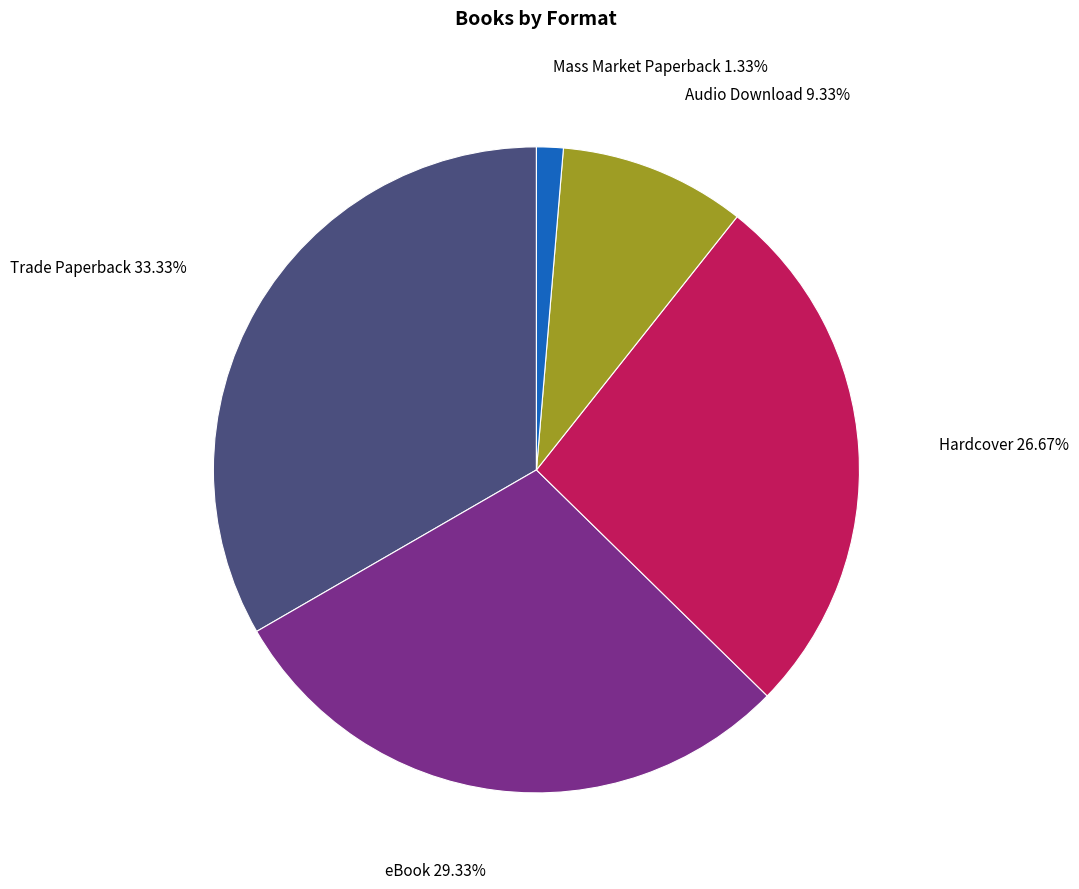

Is there a majority slice in this chart?

No